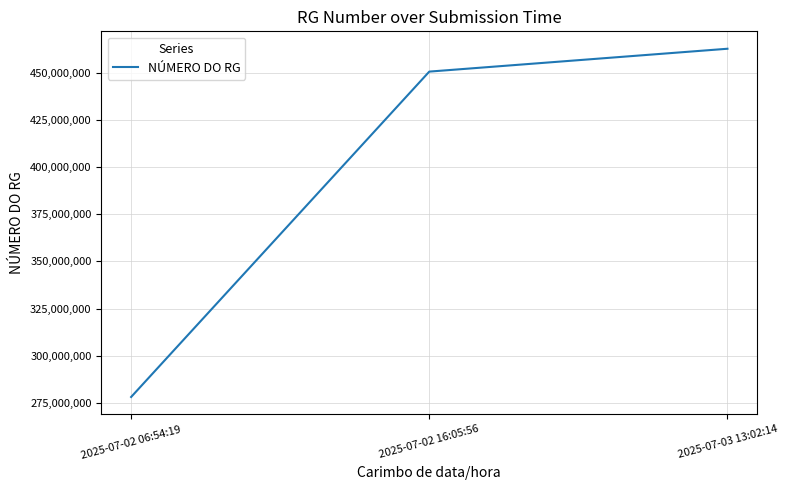

Which category has the highest value across all series?

2025-07-03 13:02:14